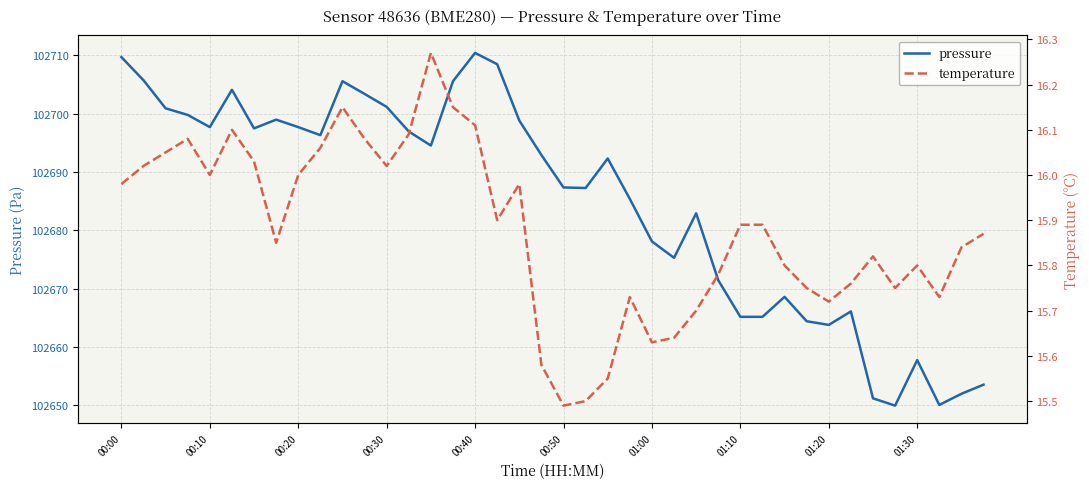

The value of temperature at 01:20 is 15.7. True or false?

True